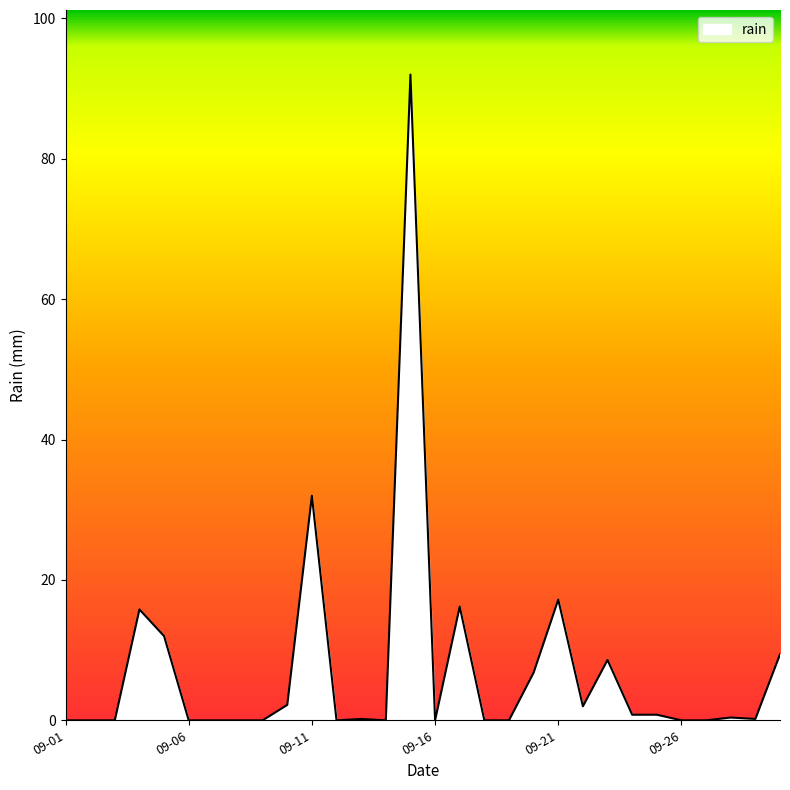

At which category does the chart reach its minimum across all series?

09-01